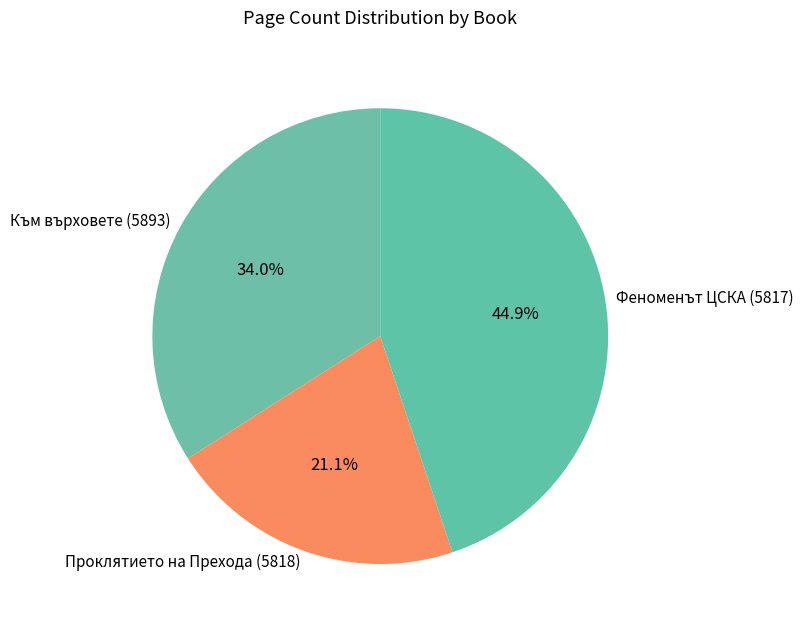

Which slice is the largest?

Феноменът ЦСКА (5817)